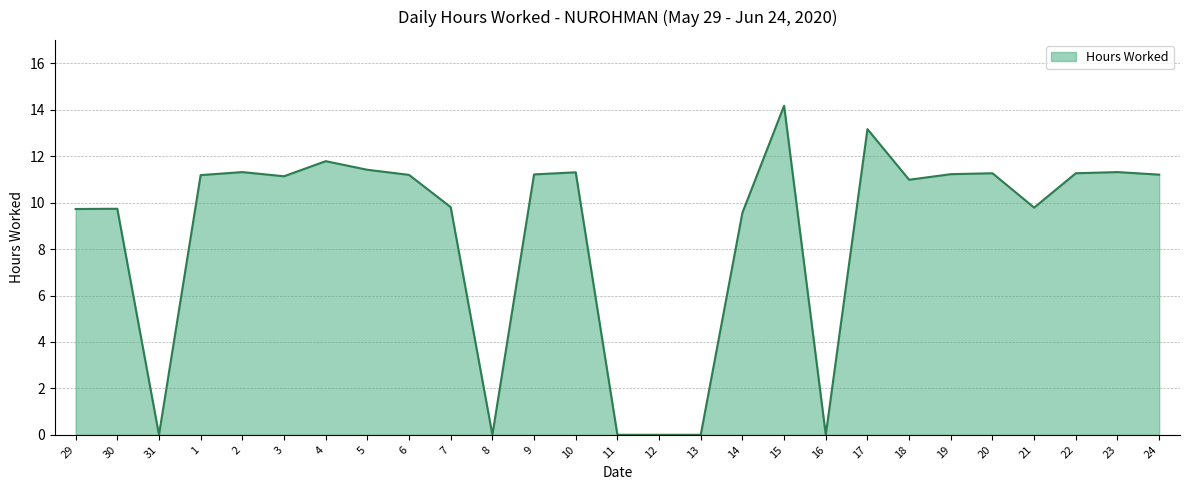

What is the change in value from 5 to 13?

-11.4